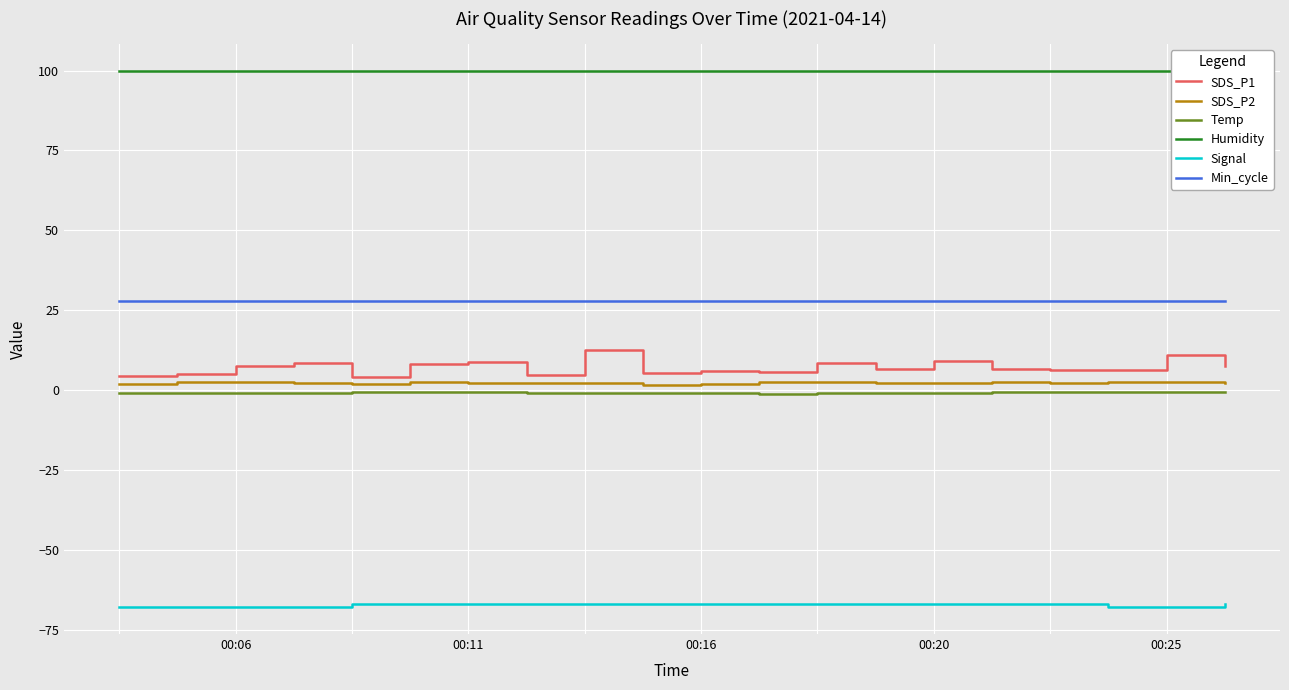

True or false: Signal and Temp cross at least once.

False